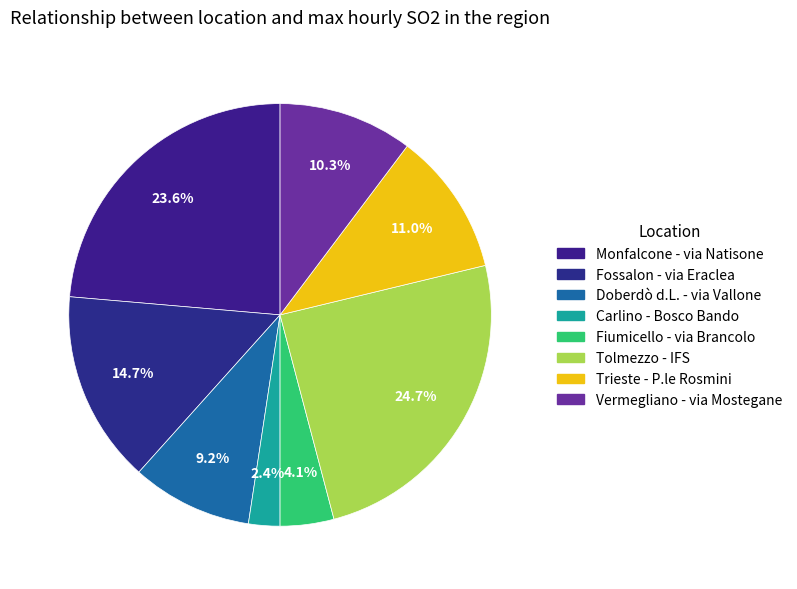

What is the smallest slice in the pie chart?

Carlino - Bosco Bando